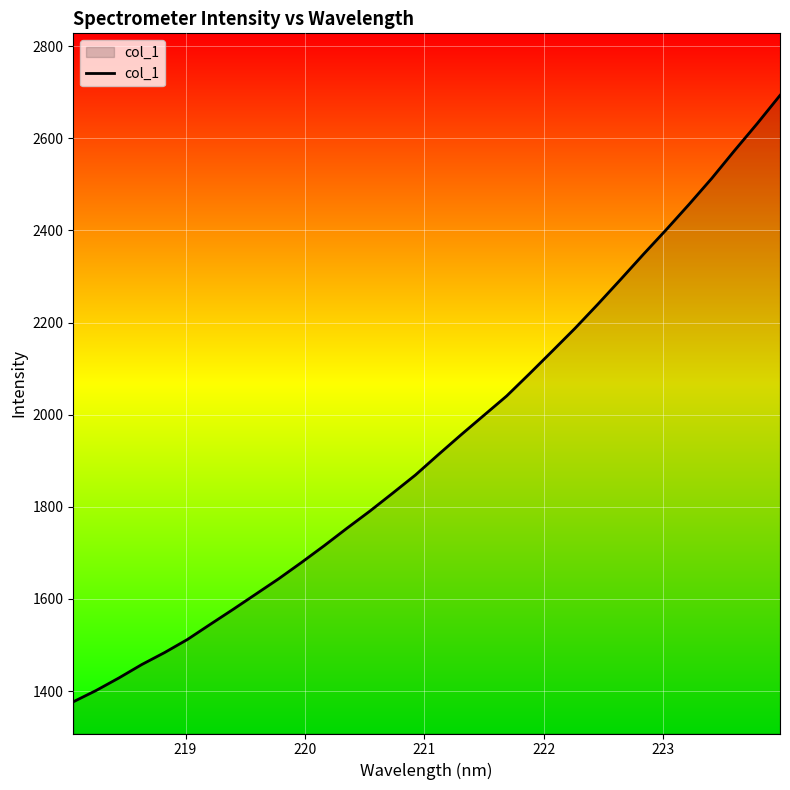

What is the difference between the maximum and minimum values?

1316.6